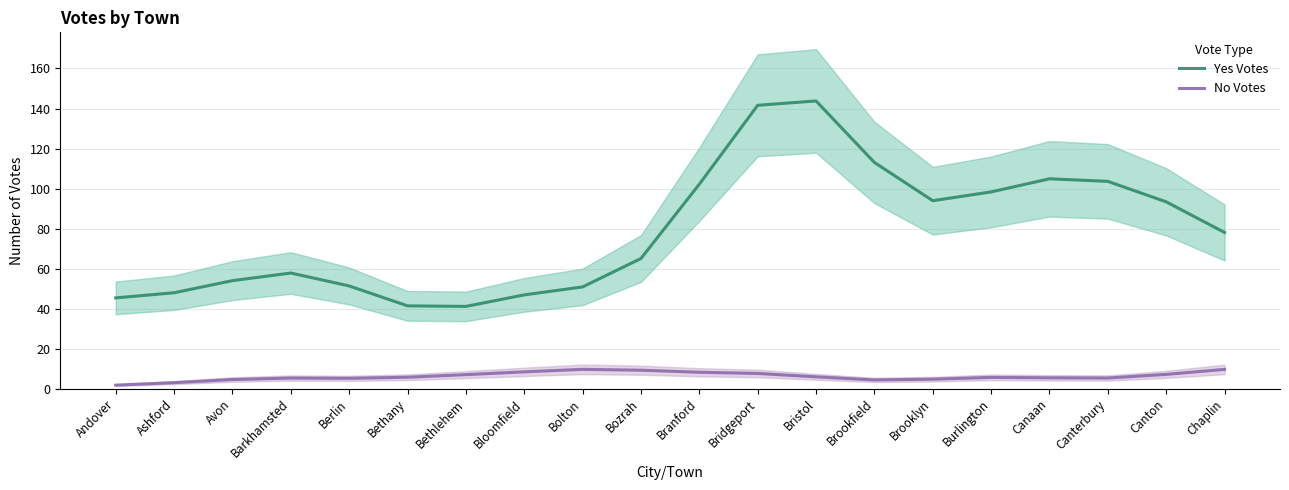

Reading left to right, extract all data points from this chart.

Yes Votes: 45.3	47.9	54.0	57.8	51.3	41.4	41.1	46.8	50.8	65.0	102.2	141.6	143.8	113.0	93.9	98.3	104.9	103.6	93.3	78.0
No Votes: 1.7	3.0	4.5	5.3	5.1	5.7	7.0	8.4	9.6	9.2	8.2	7.6	5.9	4.3	4.7	5.6	5.4	5.3	7.1	9.6